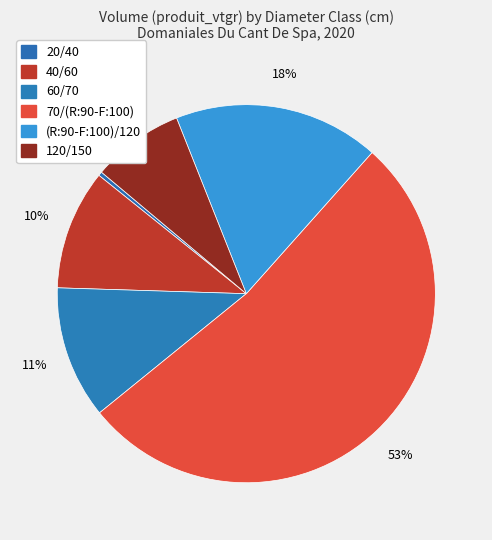

What is the ratio of the value at 40/60 to the value at 60/70?

0.9